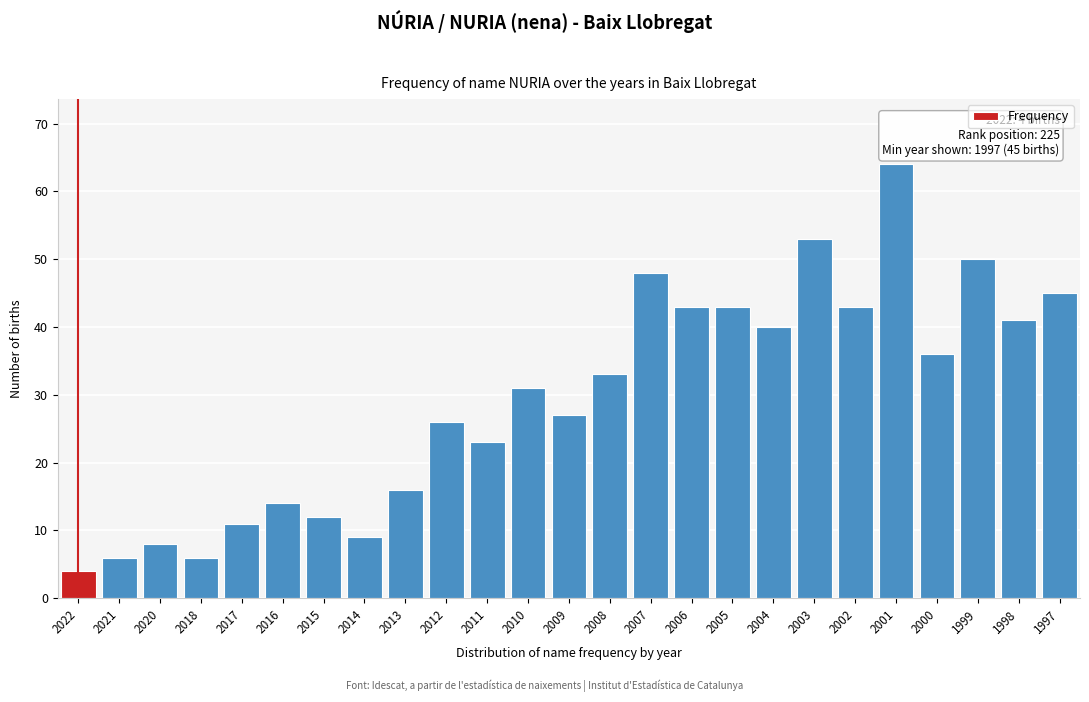

Reading right to left, what are all the values shown in this chart?

1997=45	1998=41	1999=50	2000=36	2001=64	2002=43	2003=53	2004=40	2005=43	2006=43	2007=48	2008=33	2009=27	2010=31	2011=23	2012=26	2013=16	2014=9	2015=12	2016=14	2017=11	2018=6	2020=8	2021=6	2022=4